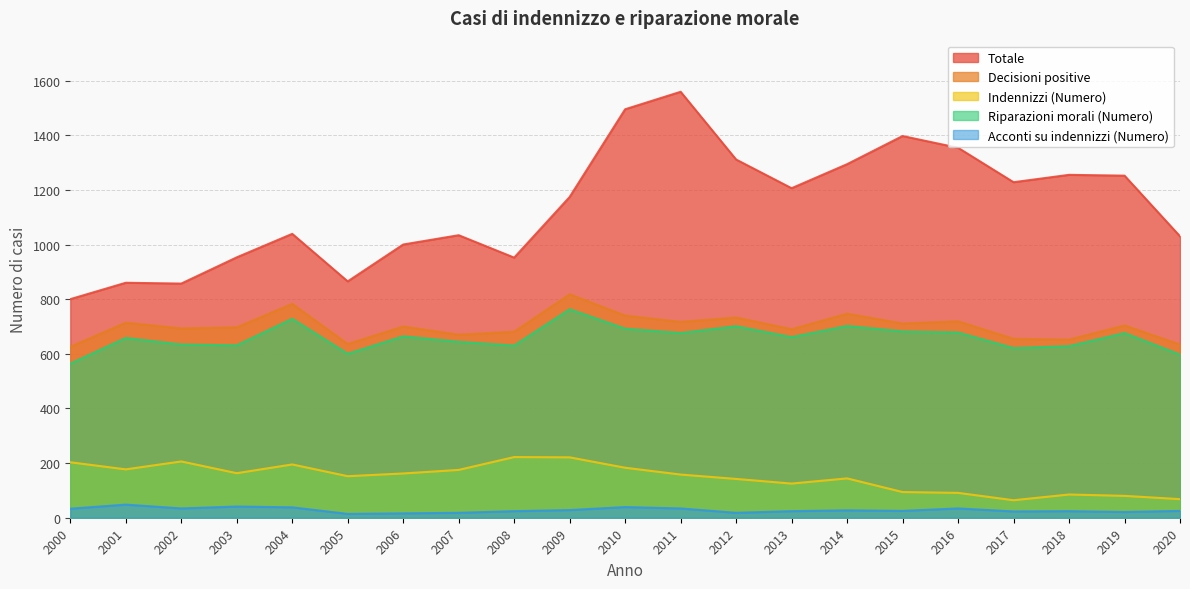

What are all the series names shown in the legend?

Totale, Decisioni positive, Indennizzi (Numero), Riparazioni morali (Numero), Acconti su indennizzi (Numero)